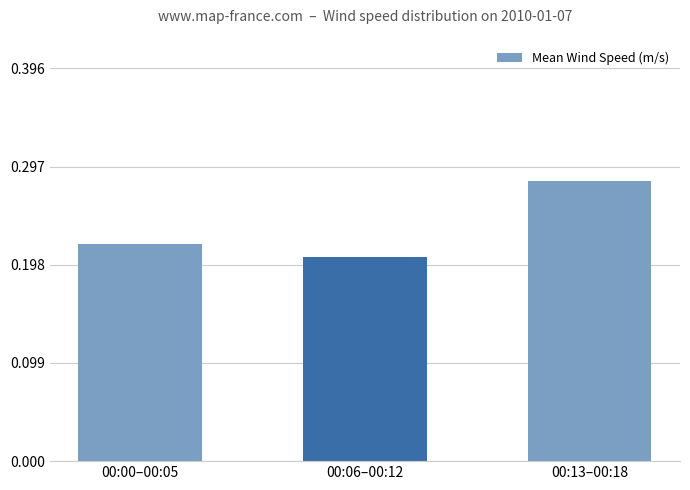

What is the sum of all values?

0.7